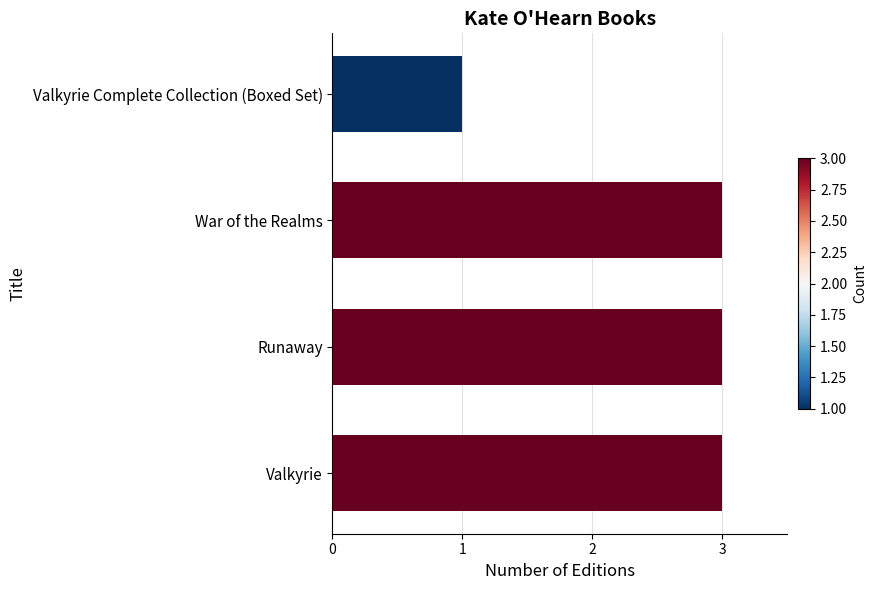

Are the bars grouped side by side (vs. stacked)?

No